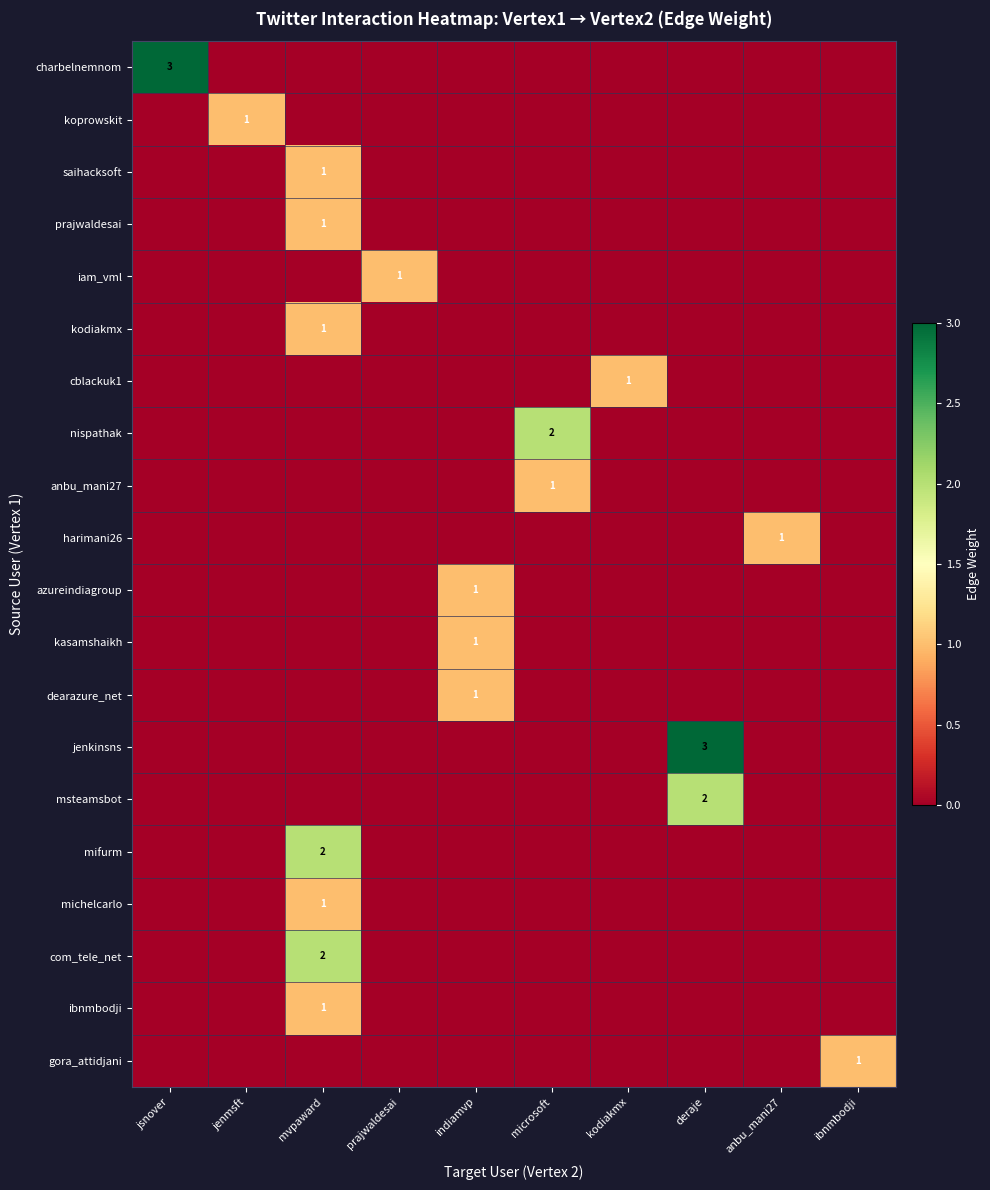

The com_tele_net series shows 1 at mvpaward. True or false?

False